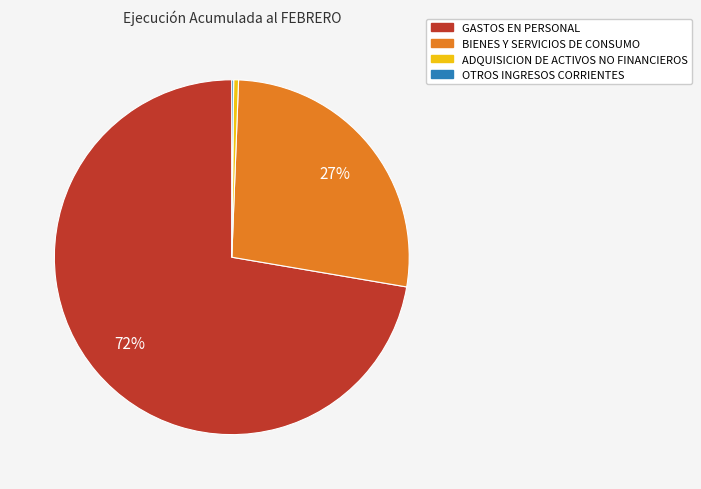

Is the sum of ADQUISICION DE ACTIVOS NO FINANCIEROS and GASTOS EN PERSONAL greater than half?

Yes